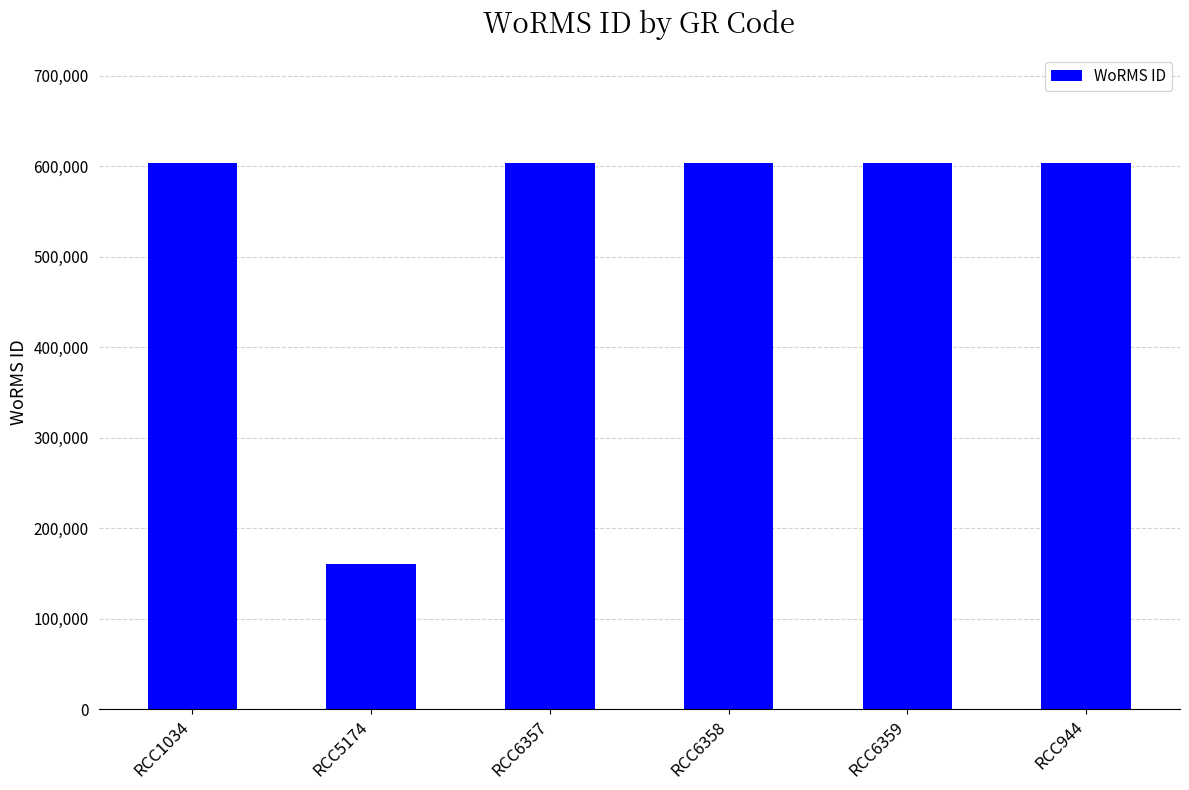

How many bars are there in total?

6